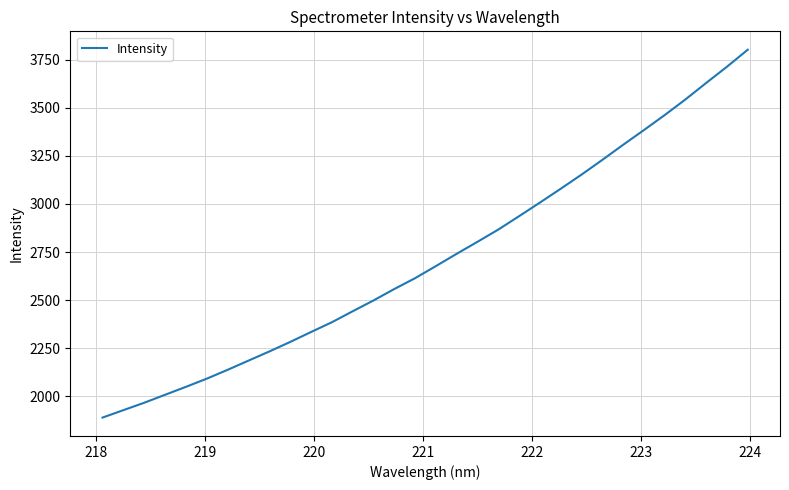

What is the difference between the maximum and minimum values?

1910.7